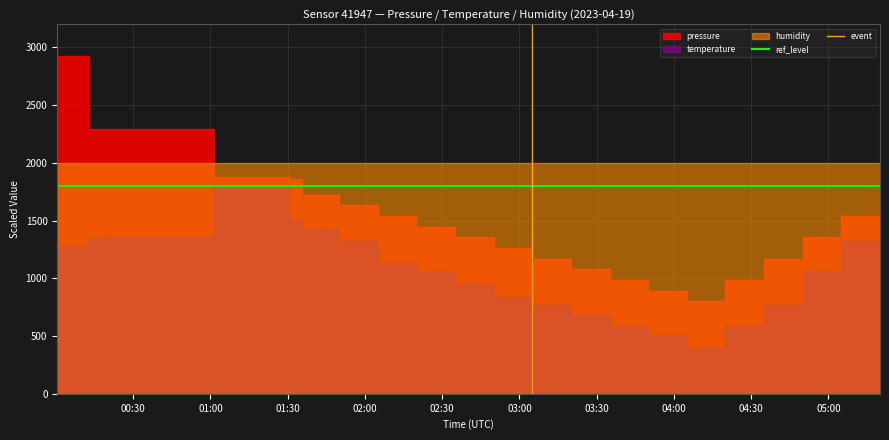

What is the sum of all ref_level values?

3600